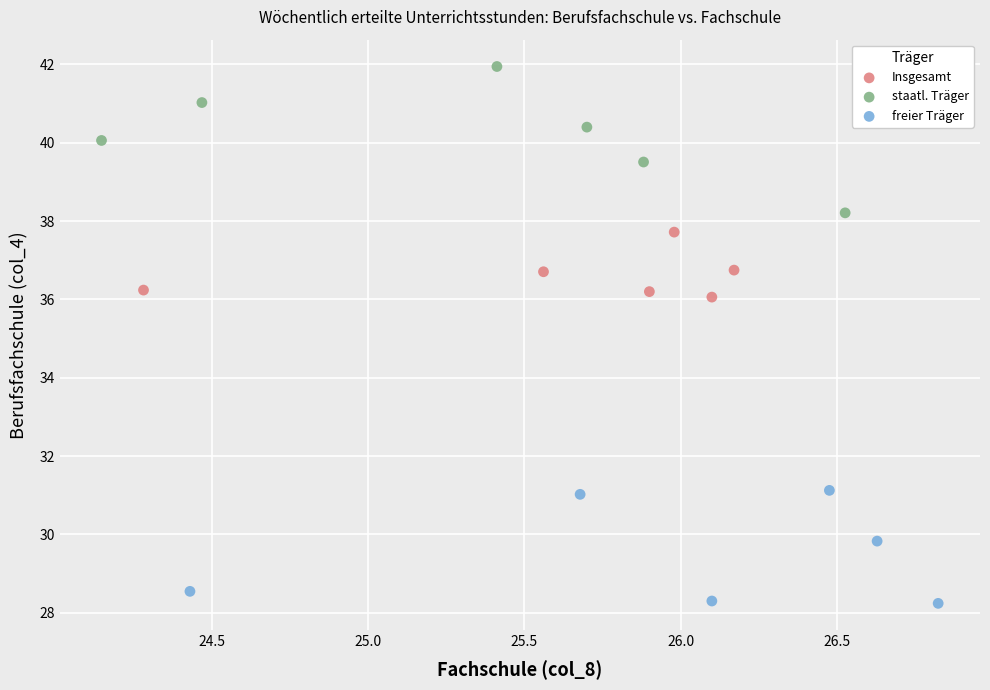

Which series reaches the maximum Y coordinate?

staatl. Träger